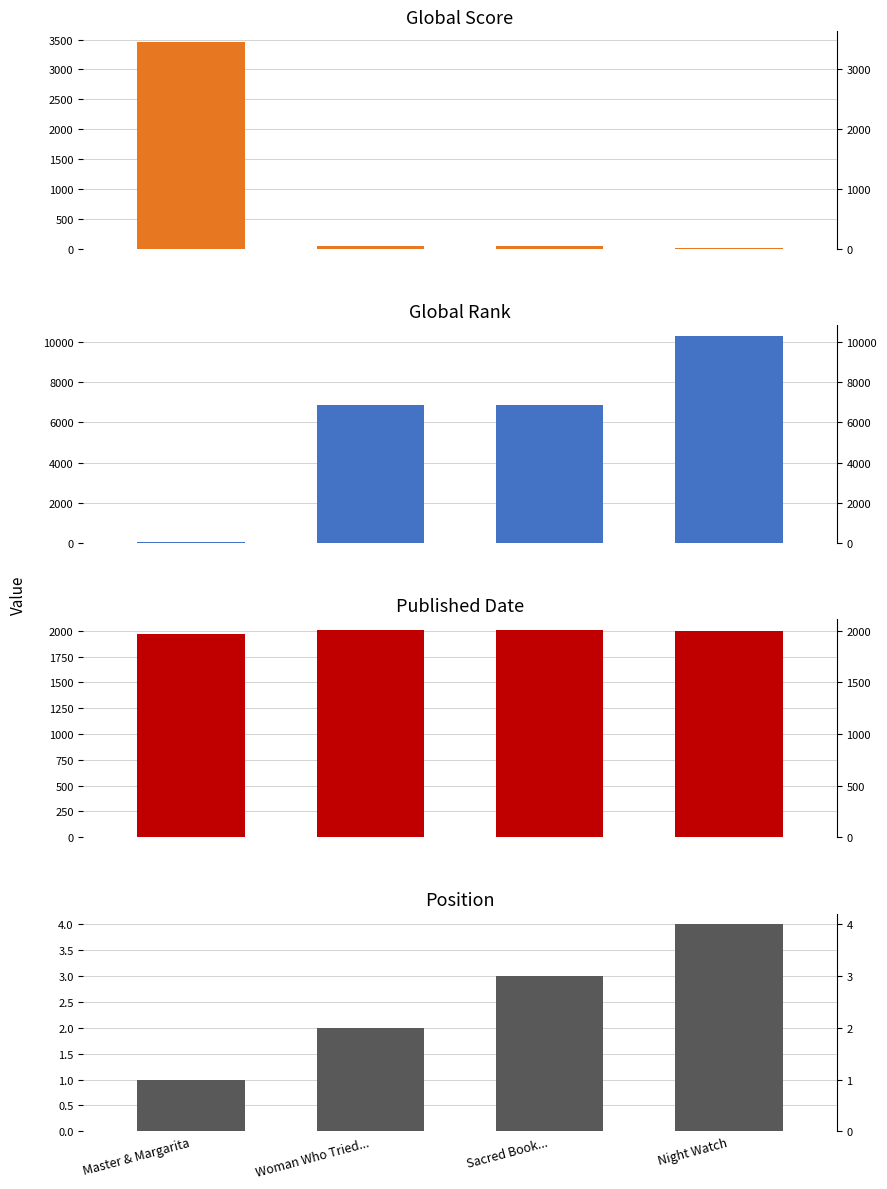

How many distinct data groups are displayed?

4